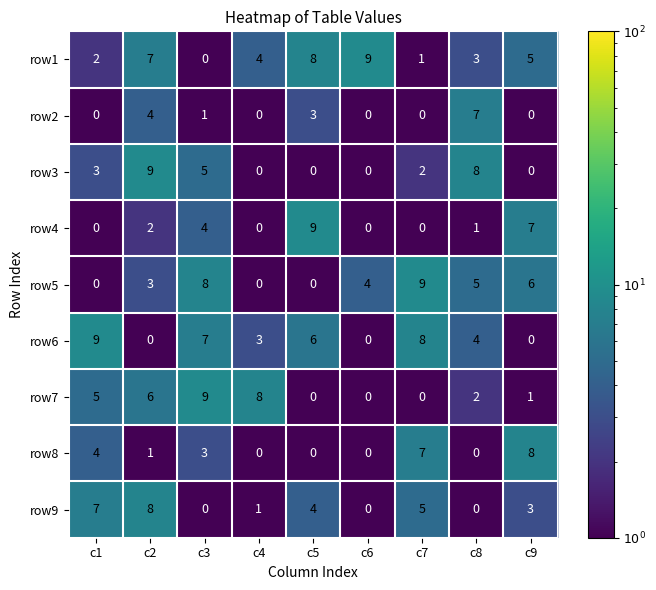

What is the difference between the highest and lowest values at c6?

9